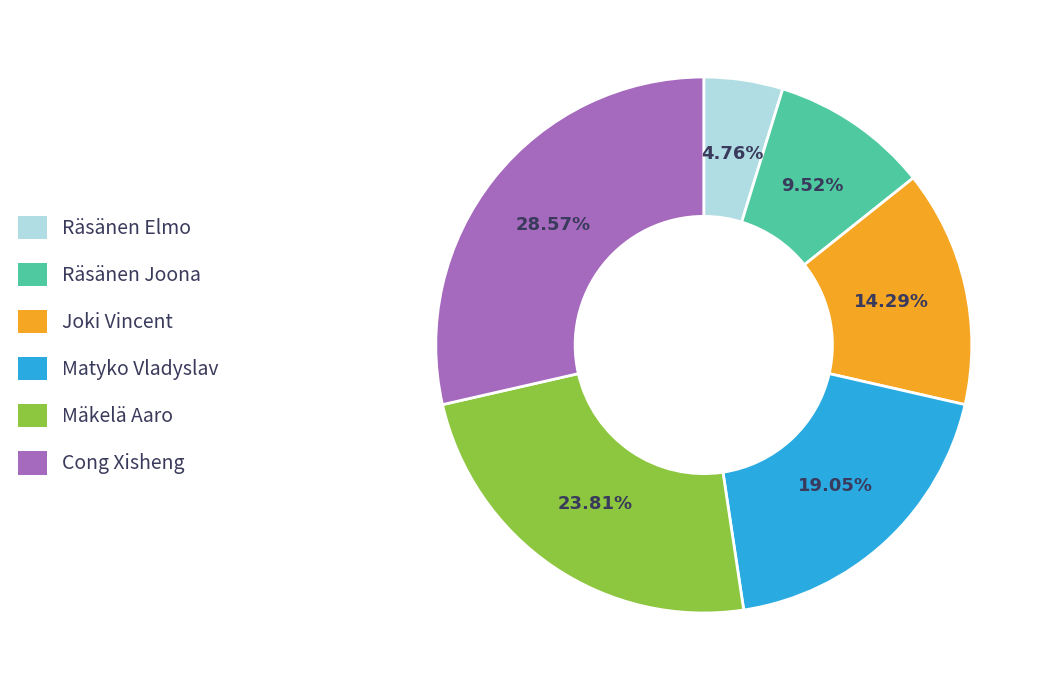

Count the number of slices in the pie.

6